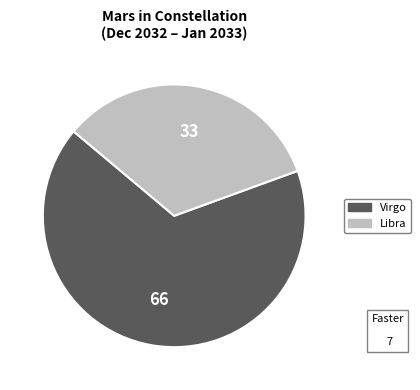

What is the majority slice?

Virgo